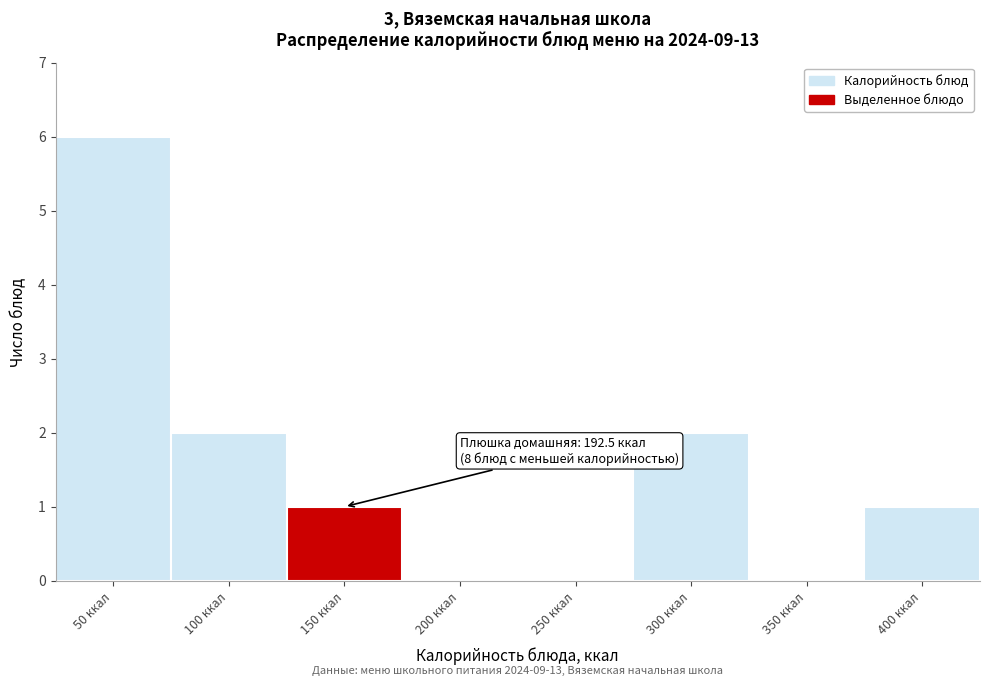

Reading left to right, transcribe all the data shown in this chart.

50 ккал=6	100 ккал=2	150 ккал=1	200 ккал=0	250 ккал=0	300 ккал=2	350 ккал=0	400 ккал=1